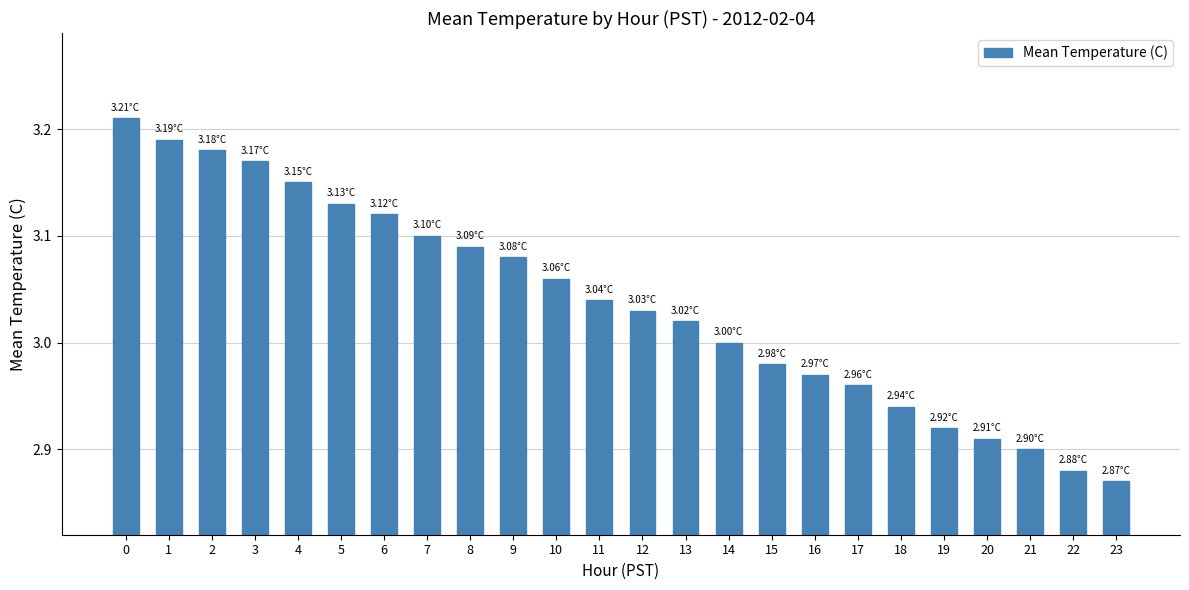

What is the difference between the second highest and second lowest values?

0.3